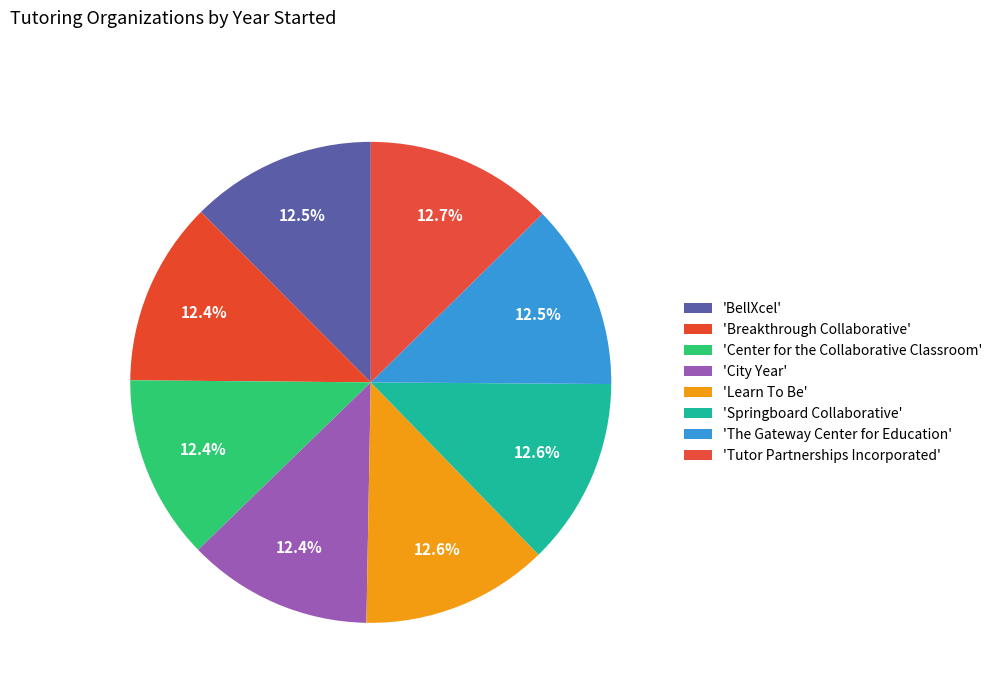

What is the smallest slice in the pie chart?

Breakthrough Collaborative